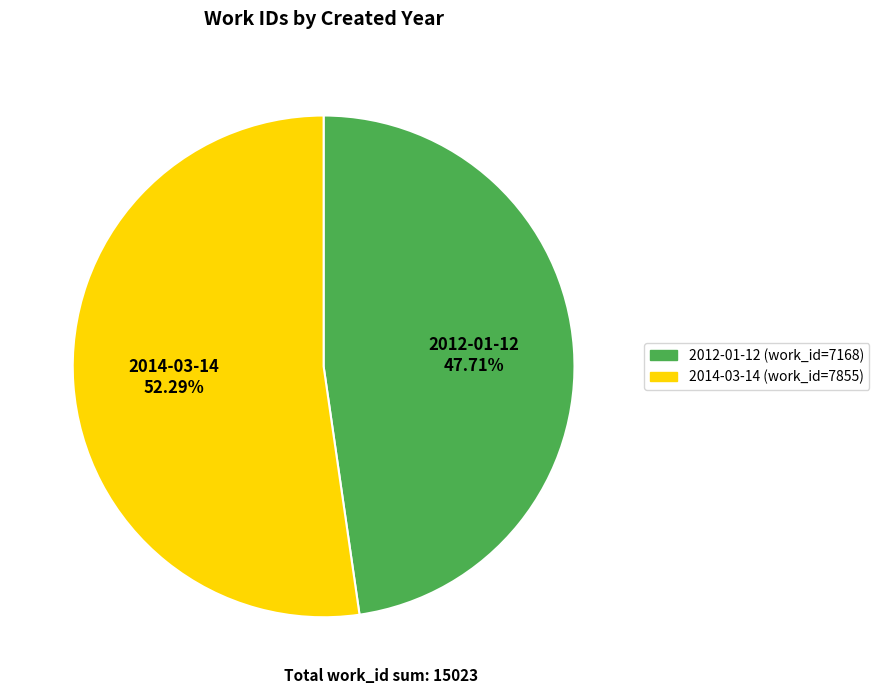

What portion of the pie excludes 2014-03-14?

47.7%